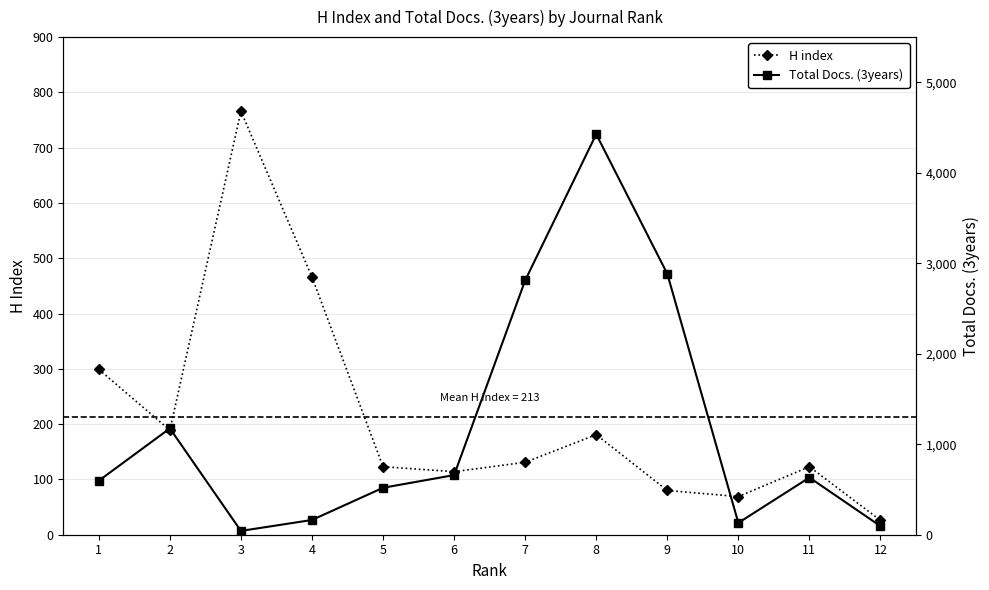

What is the average value of the H index series?

214